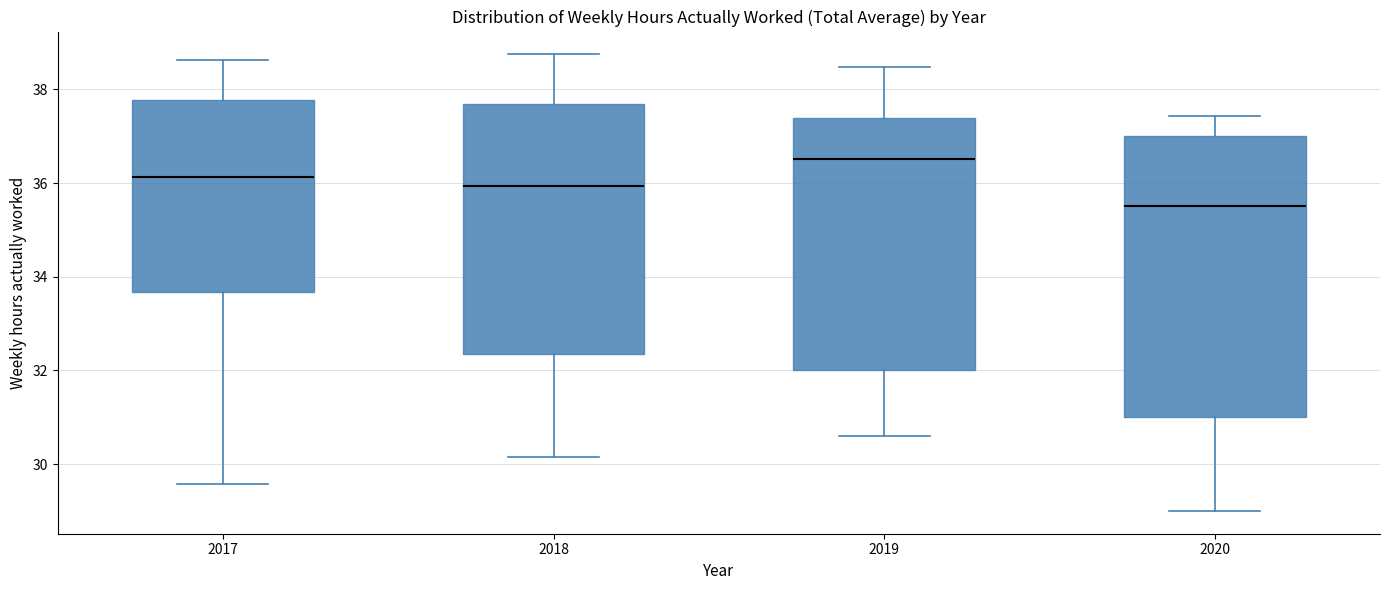

Reading left to right, transcribe this box plot: for each box, give where its median line is, the range the box spans, and where its two whiskers end, as read against the y-axis. The values are not printed on the chart, so give them approximately, as read against the axis.

2017: median 36.2, box 33.6 to 37.8, whiskers 29.6 to 38.6
2018: median 36.0, box 32.4 to 37.6, whiskers 30.2 to 38.8
2019: median 36.6, box 32.0 to 37.4, whiskers 30.6 to 38.4
2020: median 35.6, box 31.0 to 37.0, whiskers 29.0 to 37.4